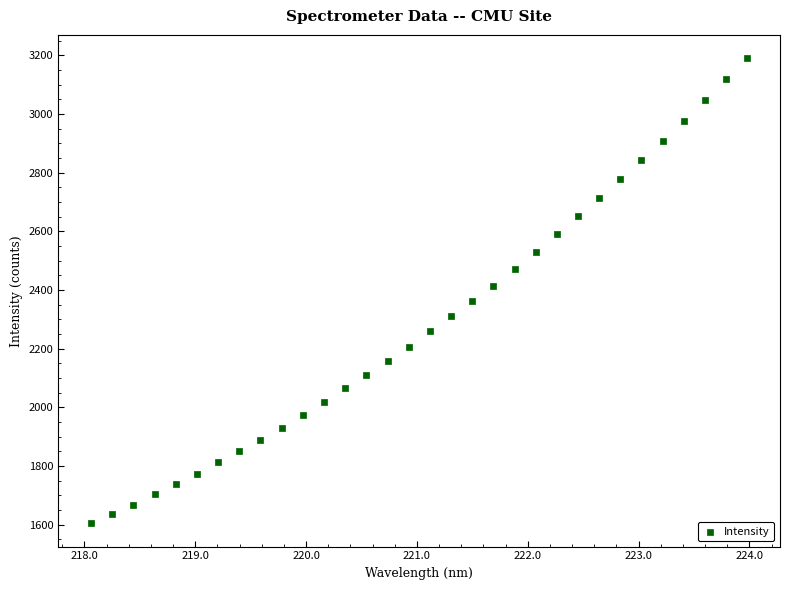

What is the range of X values (max minus min)?

5.9